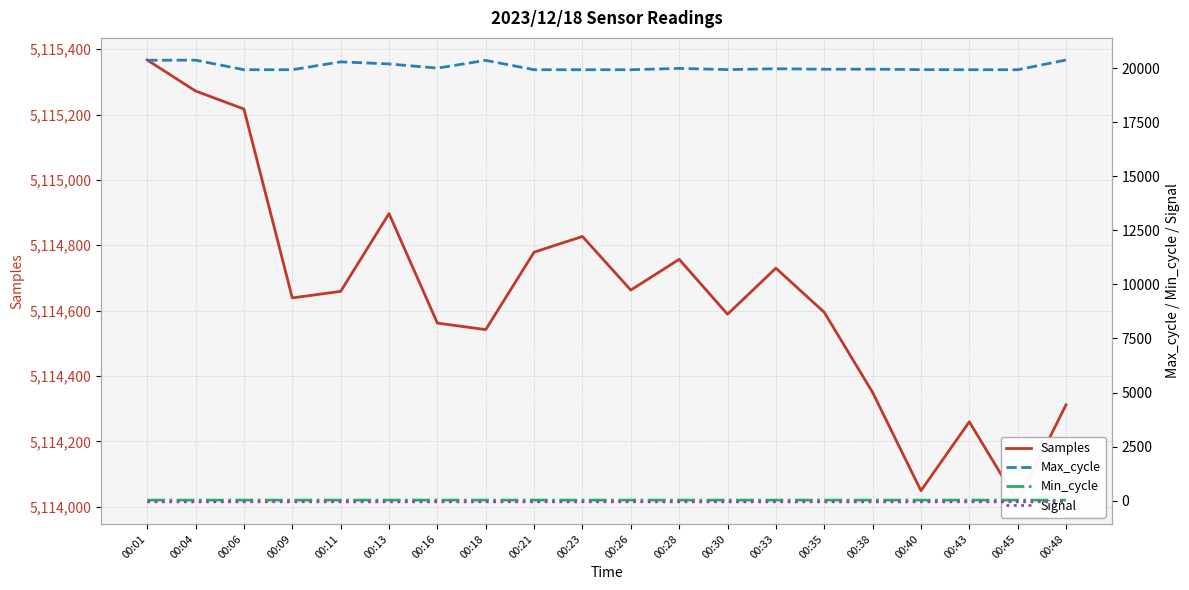

Rank the series at 00:35 from lowest to highest value.

Signal, Min_cycle, Max_cycle, Samples